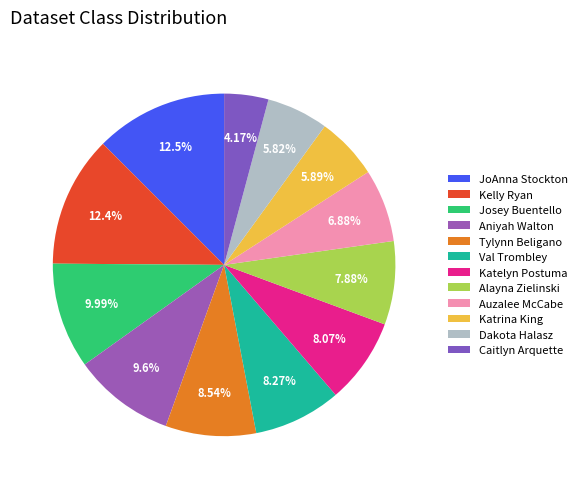

What is the ratio of the value at Caitlyn Arquette to the value at Auzalee McCabe?

0.6